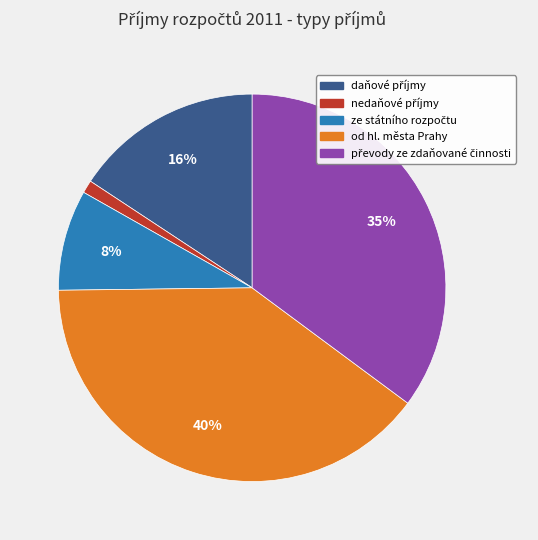

Which slice is the largest?

od hl. města Prahy